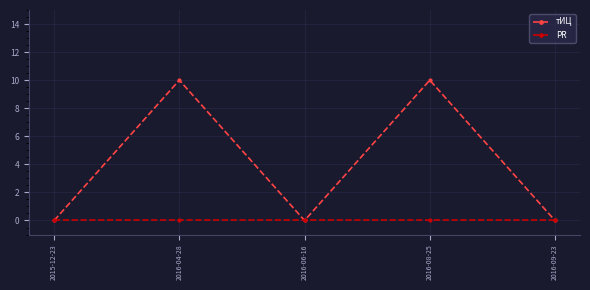

Between 2016-06-16 and 2016-08-25, which series saw the biggest shift?

тИЦ